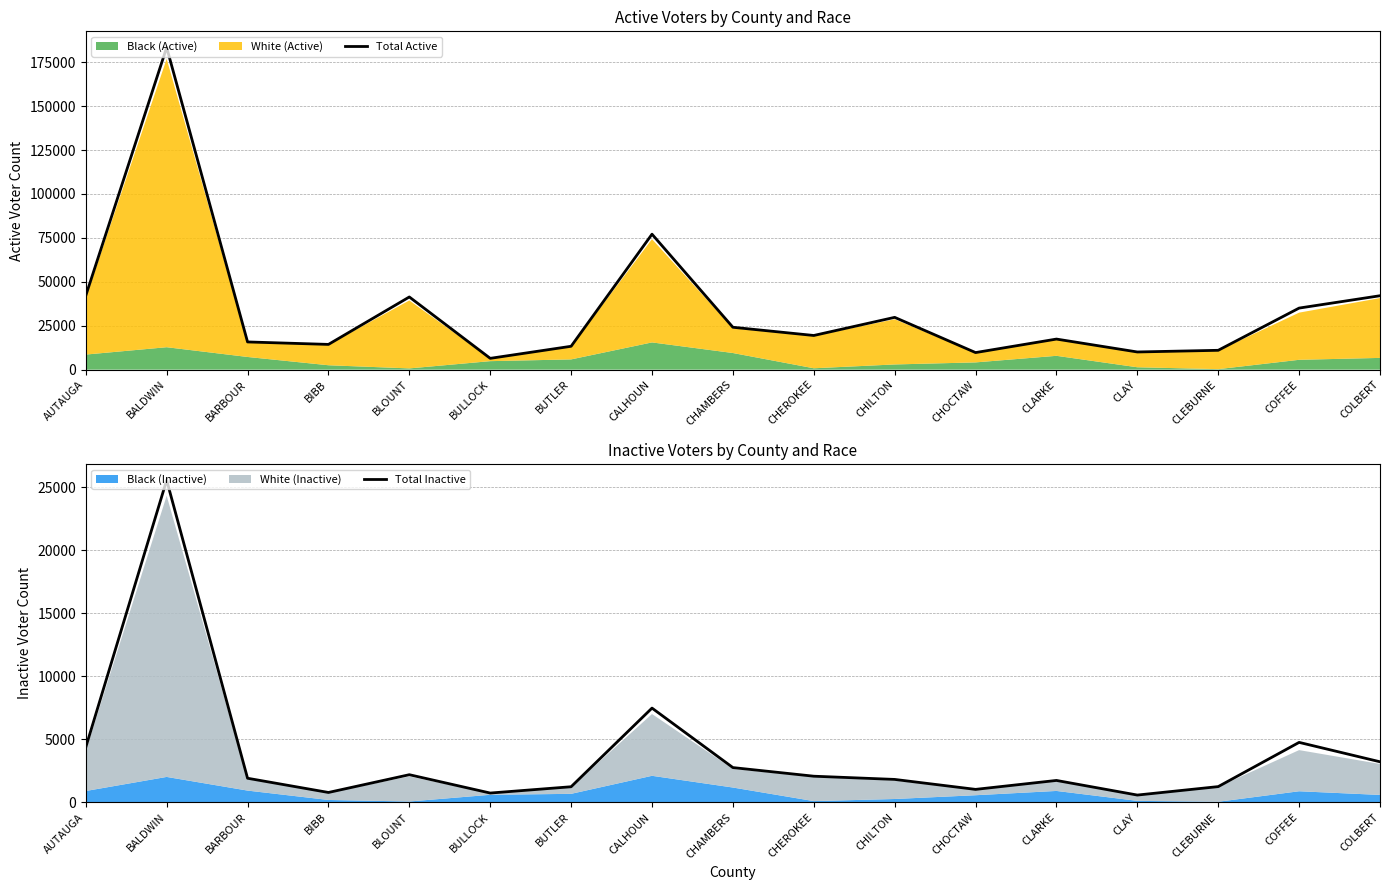

Where does the Total Inactive series first go above 1914?

AUTAUGA